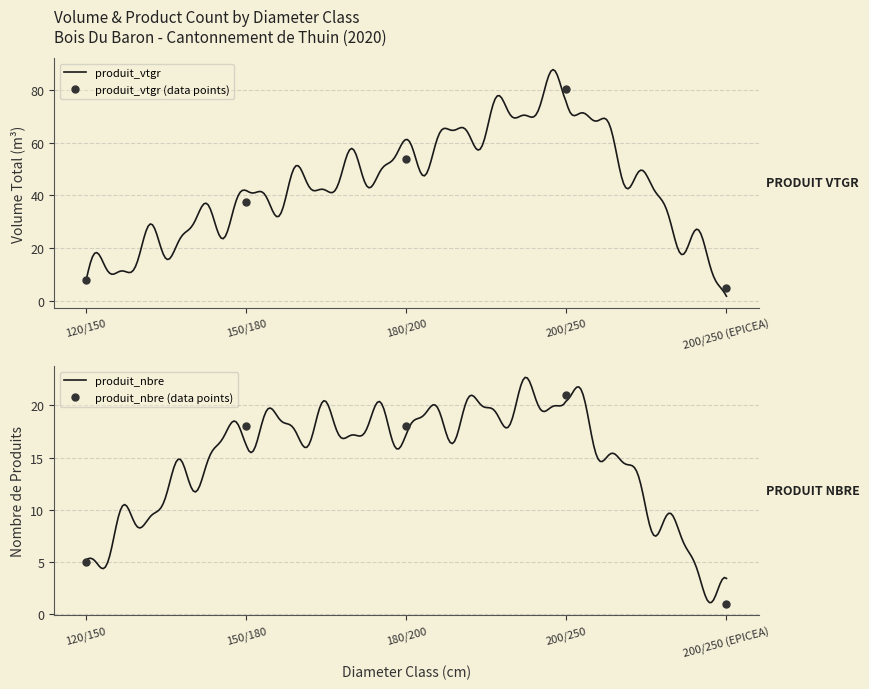

What is the minimum value for produit_vtgr?

4.9